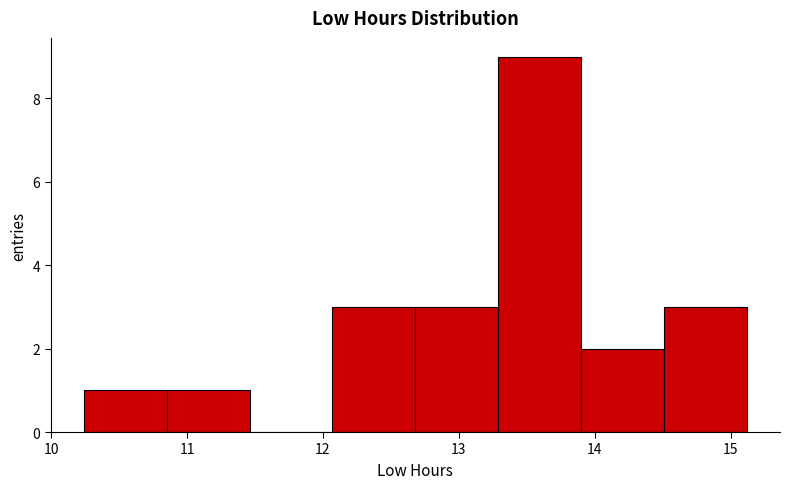

Which range on the x-axis has the tallest bar?

13.29 to 13.90